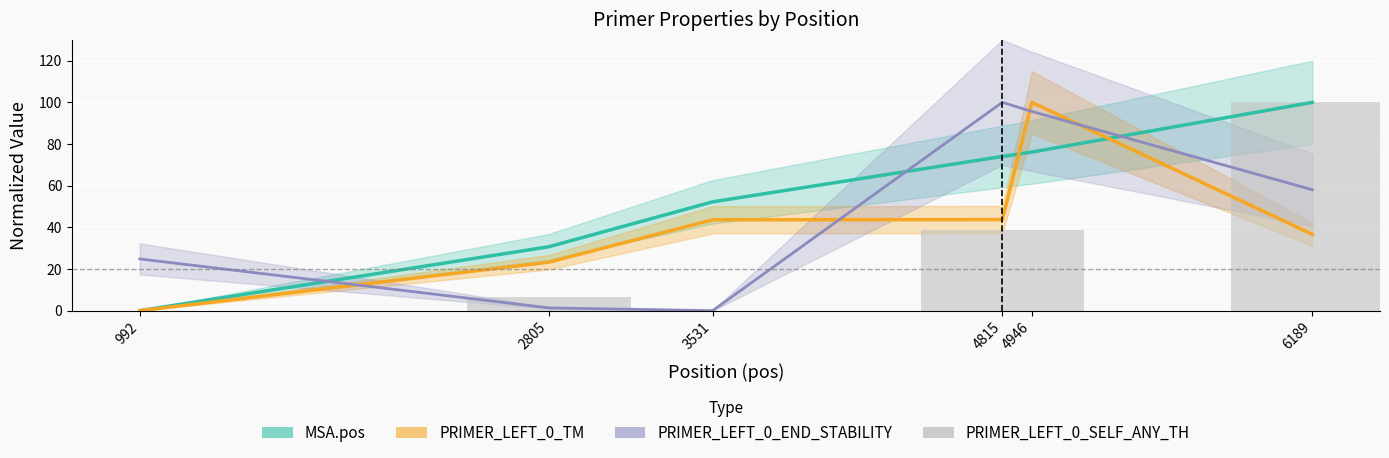

What is the maximum value shown in the chart?

100.0